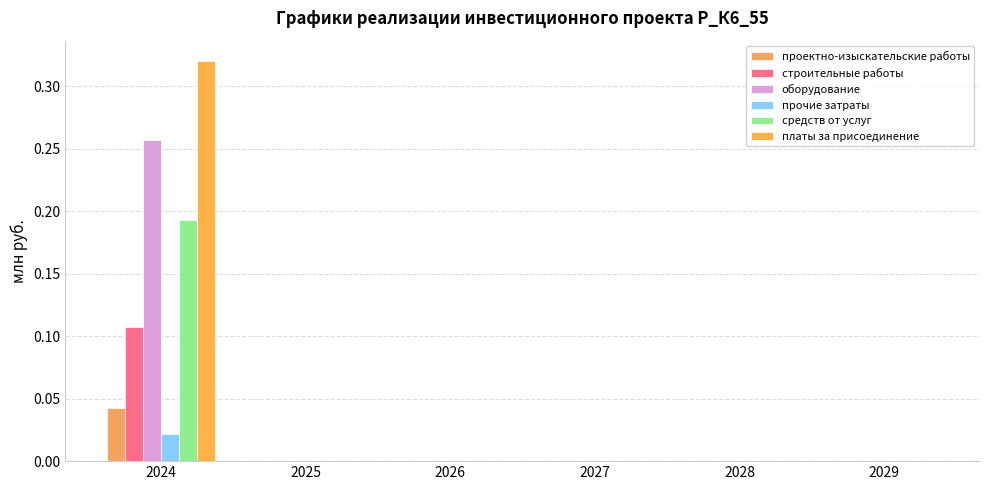

How many categories are shown in the chart?

6